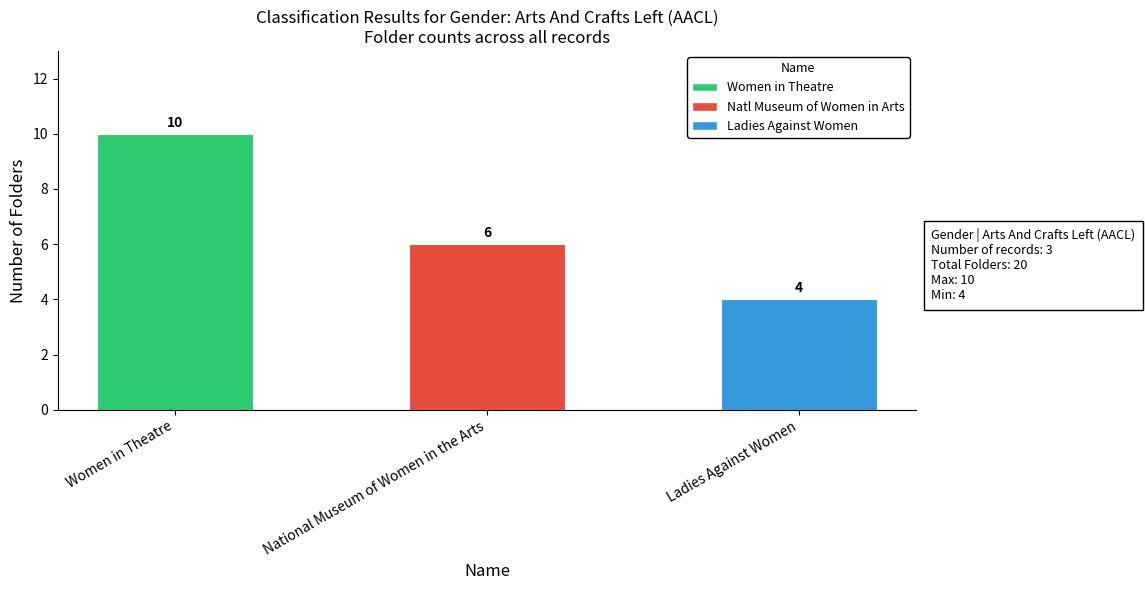

Rank the categories by value from lowest to highest.

Ladies Against Women, National Museum of Women in the Arts, Women in Theatre